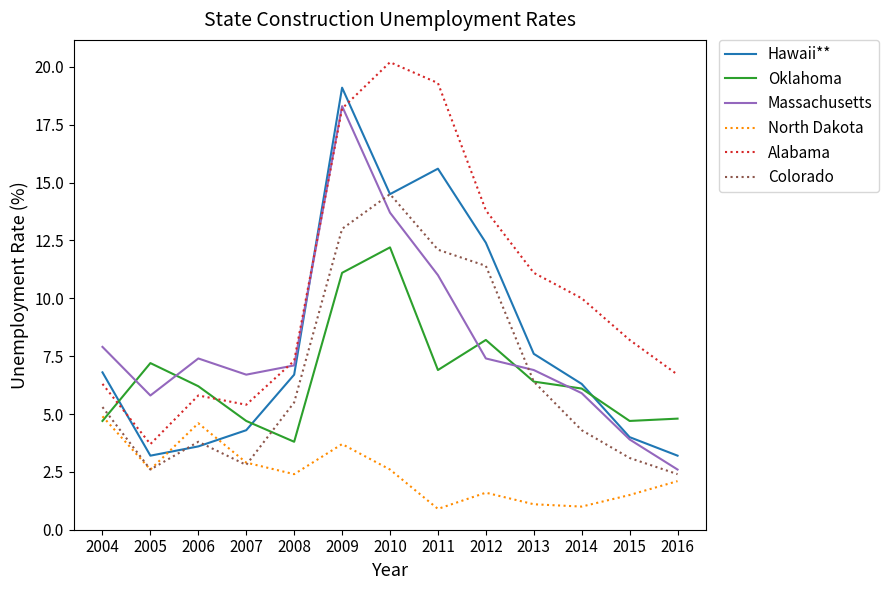

What is the minimum value for Oklahoma?

3.8